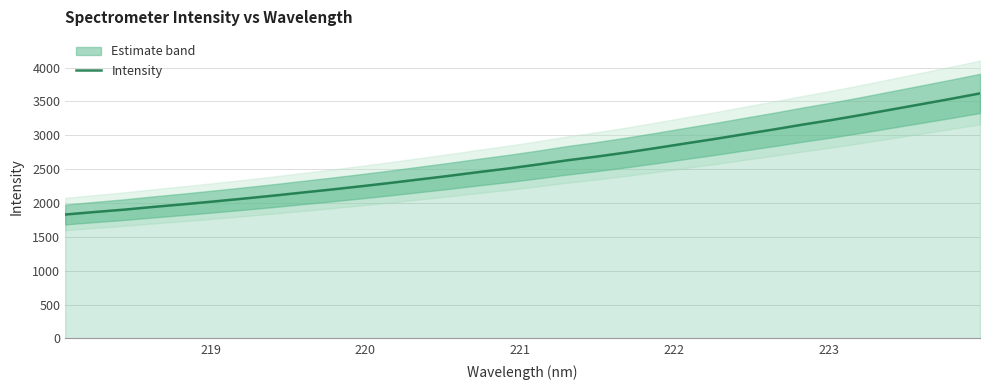

What is the greatest value displayed?

3618.3